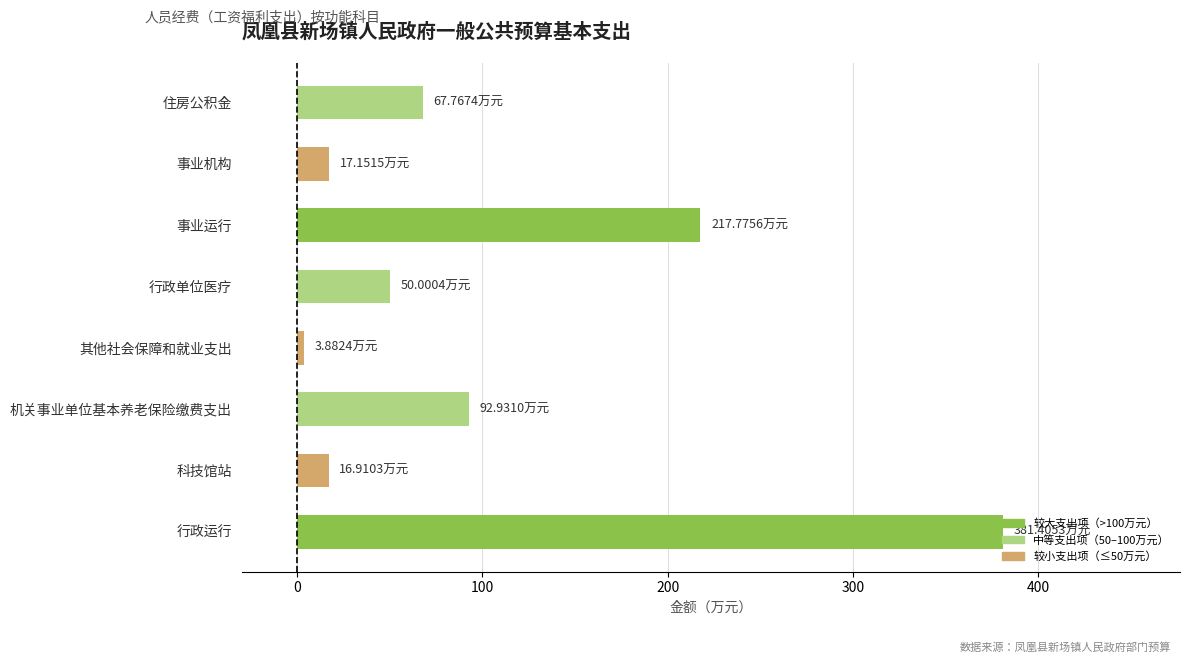

Does the chart contain stacked bars?

No